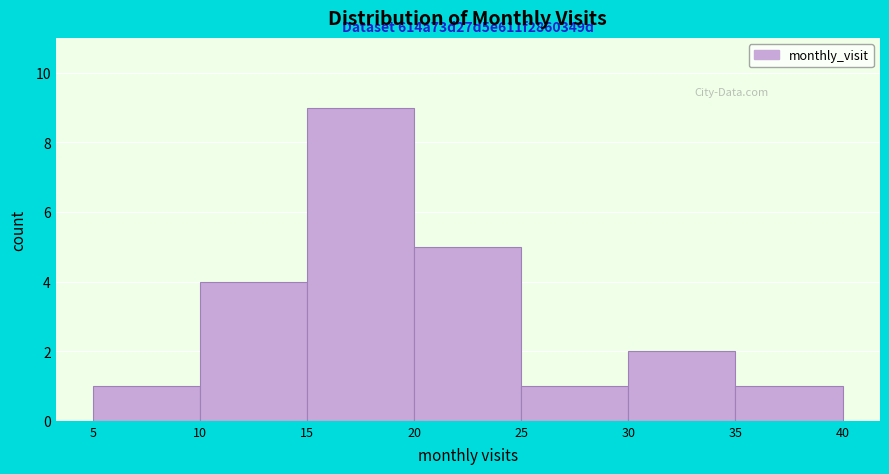

Over which range of the x-axis is the bar tallest?

15 to 20